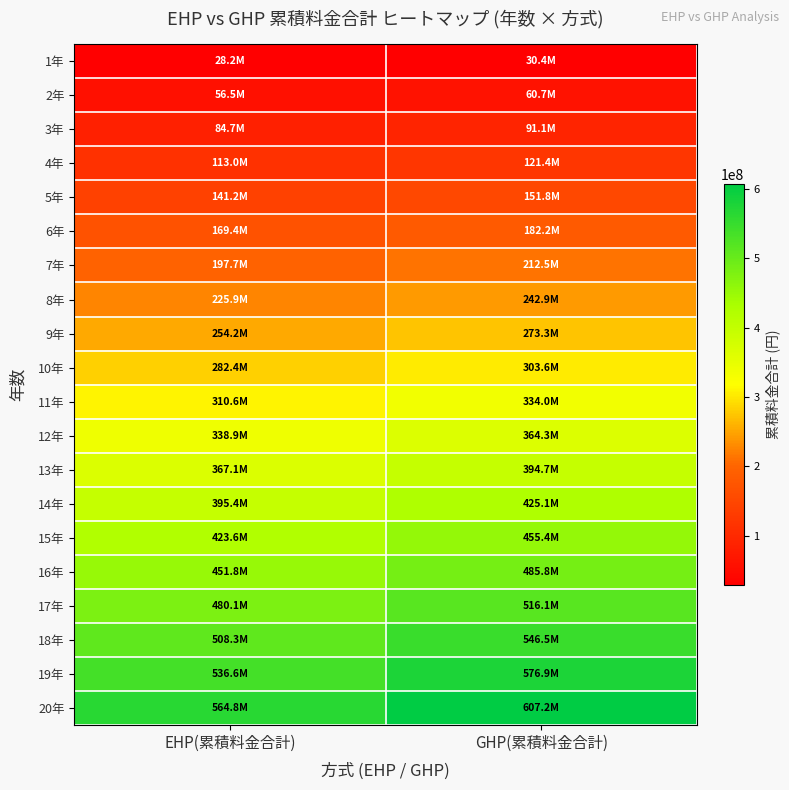

Reading right to left, transcribe all the data shown in this chart.

1年: GHP(累積料金合計)=30361660	EHP(累積料金合計)=28240007
2年: GHP(累積料金合計)=60723321	EHP(累積料金合計)=56480014
3年: GHP(累積料金合計)=91084981	EHP(累積料金合計)=84720021
4年: GHP(累積料金合計)=121446641	EHP(累積料金合計)=112960028
5年: GHP(累積料金合計)=151808301	EHP(累積料金合計)=141200035
6年: GHP(累積料金合計)=182169962	EHP(累積料金合計)=169440043
7年: GHP(累積料金合計)=212531622	EHP(累積料金合計)=197680050
8年: GHP(累積料金合計)=242893282	EHP(累積料金合計)=225920057
9年: GHP(累積料金合計)=273254942	EHP(累積料金合計)=254160064
10年: GHP(累積料金合計)=303616603	EHP(累積料金合計)=282400071
11年: GHP(累積料金合計)=333978263	EHP(累積料金合計)=310640078
12年: GHP(累積料金合計)=364339923	EHP(累積料金合計)=338880085
13年: GHP(累積料金合計)=394701583	EHP(累積料金合計)=367120092
14年: GHP(累積料金合計)=425063244	EHP(累積料金合計)=395360099
15年: GHP(累積料金合計)=455424904	EHP(累積料金合計)=423600106
16年: GHP(累積料金合計)=485786564	EHP(累積料金合計)=451840113
17年: GHP(累積料金合計)=516148224	EHP(累積料金合計)=480080121
18年: GHP(累積料金合計)=546509885	EHP(累積料金合計)=508320128
19年: GHP(累積料金合計)=576871545	EHP(累積料金合計)=536560135
20年: GHP(累積料金合計)=607233205	EHP(累積料金合計)=564800142